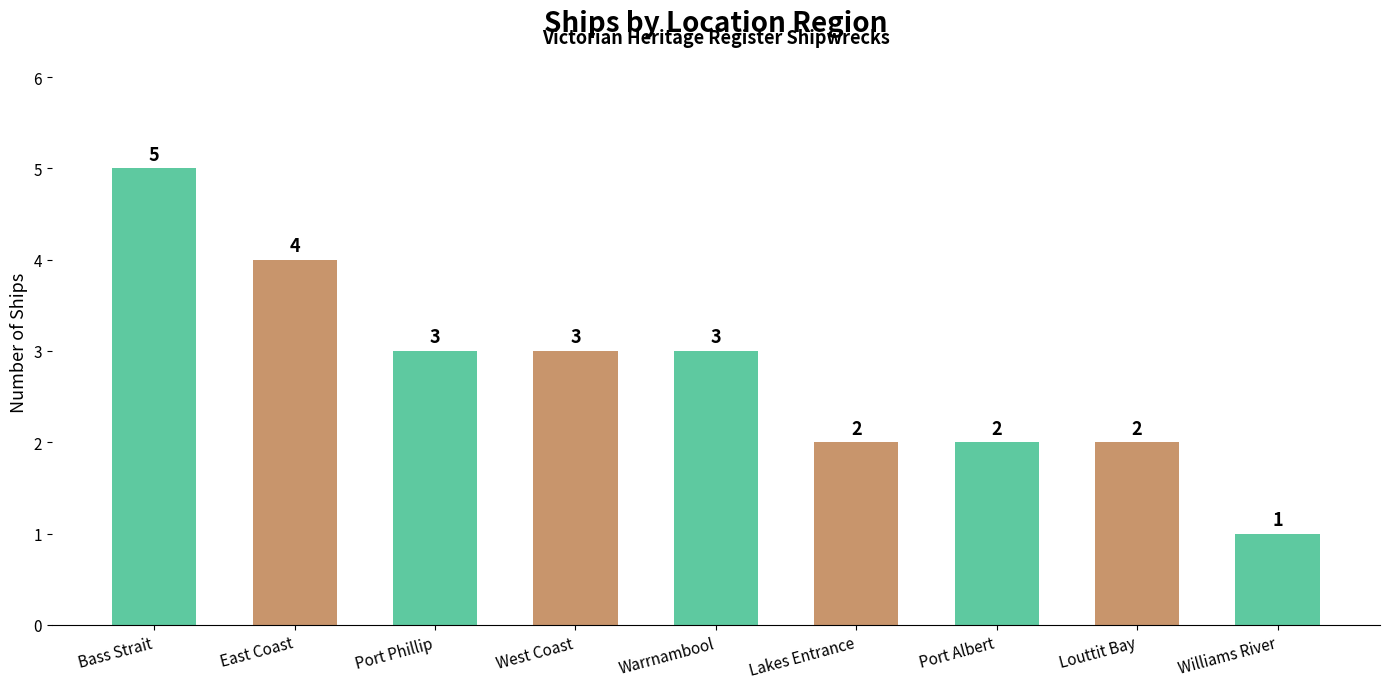

The chart shows a value of 1 at Louttit Bay. True or false?

False